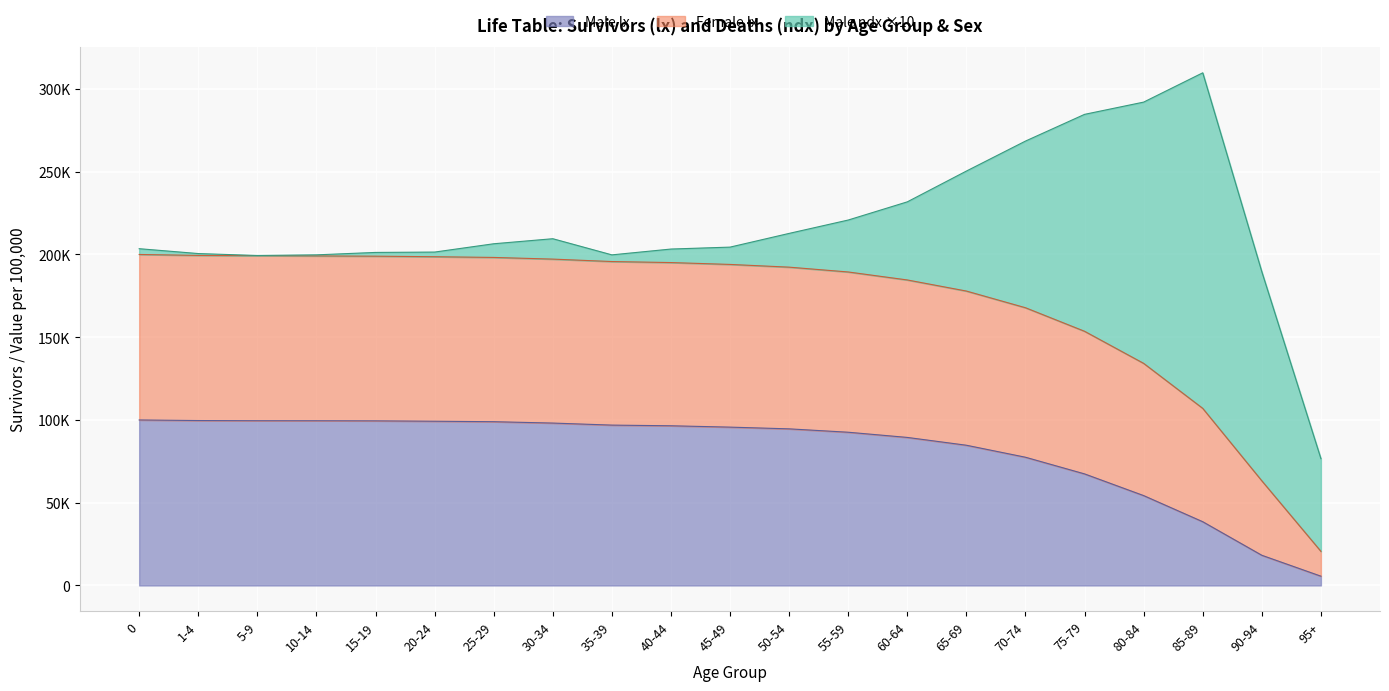

Between 55-59 and 10-14, which is larger?

10-14